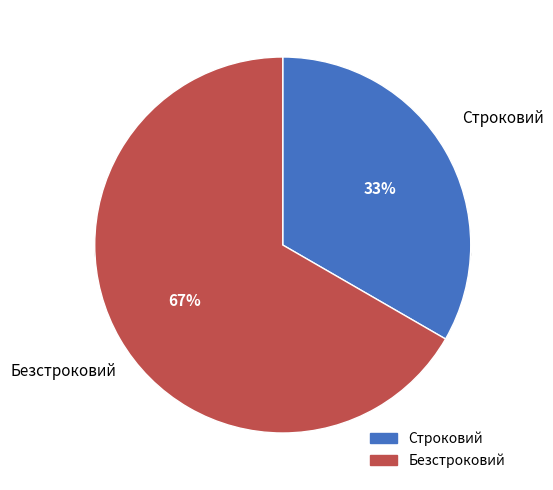

To the nearest percent, what portion does Безстроковий represent?

67%